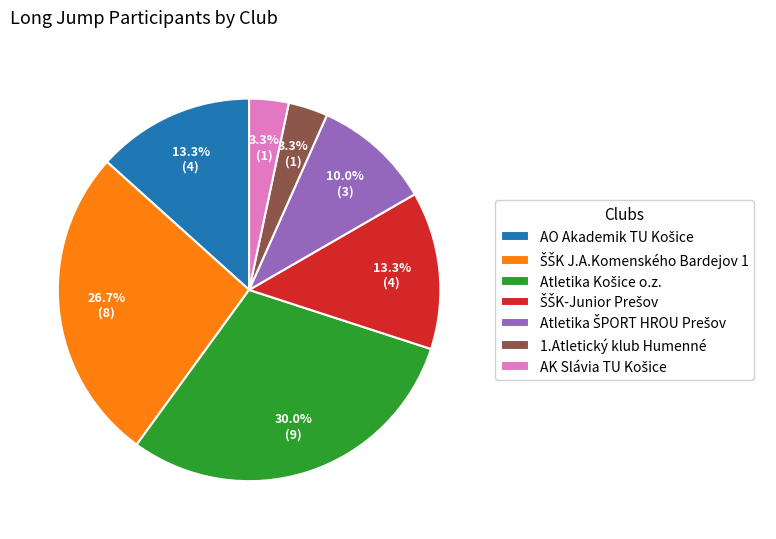

Is there a majority slice in this chart?

No